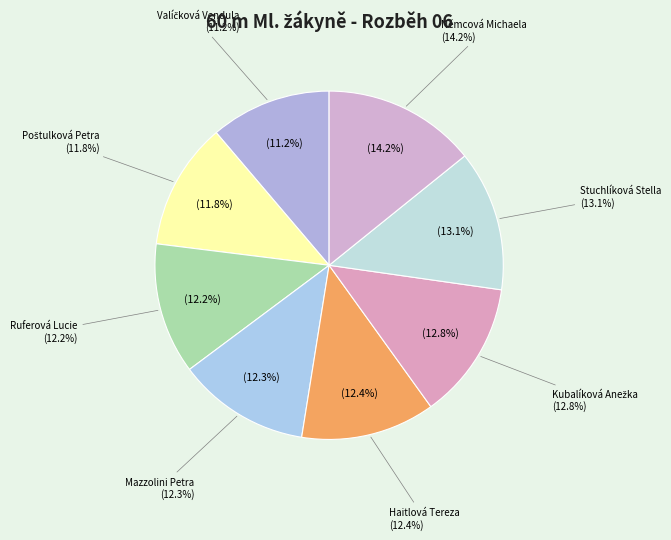

The Haitlová Tereza slice represents 18% of the pie. True or false?

False